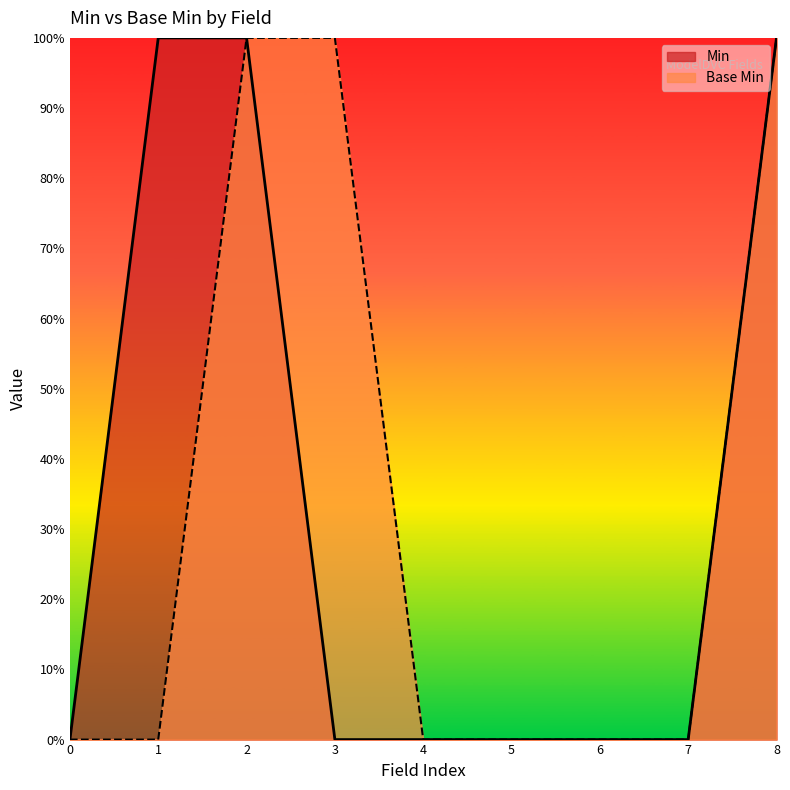

True or false: Base Min has more than 2 interior local peaks.

False